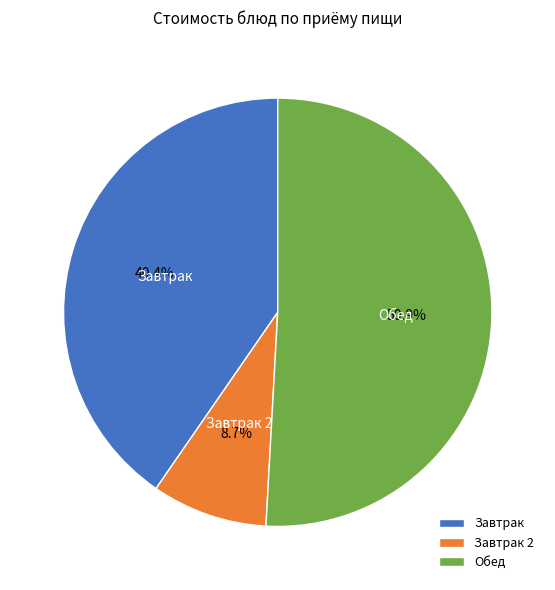

Count the number of slices in the pie.

3